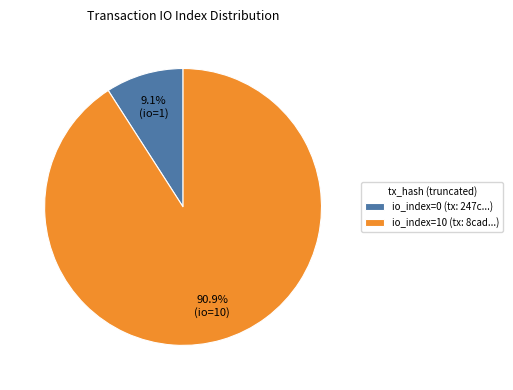

Rank the categories by value from lowest to highest.

io_index=0 (tx: 247c...), io_index=10 (tx: 8cad...)